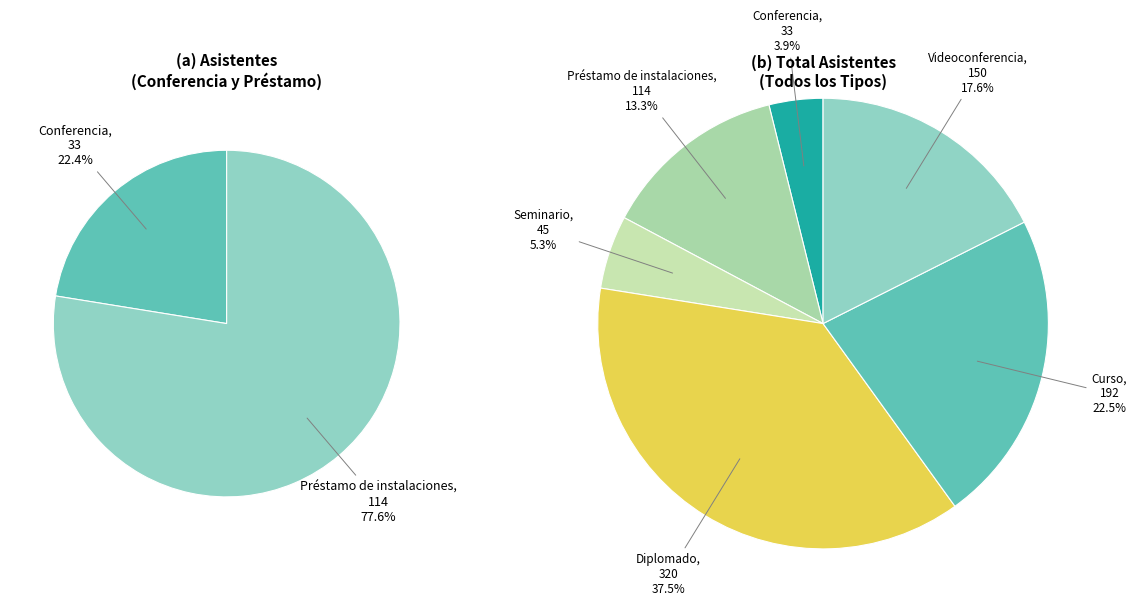

How many segments does this pie chart have?

6